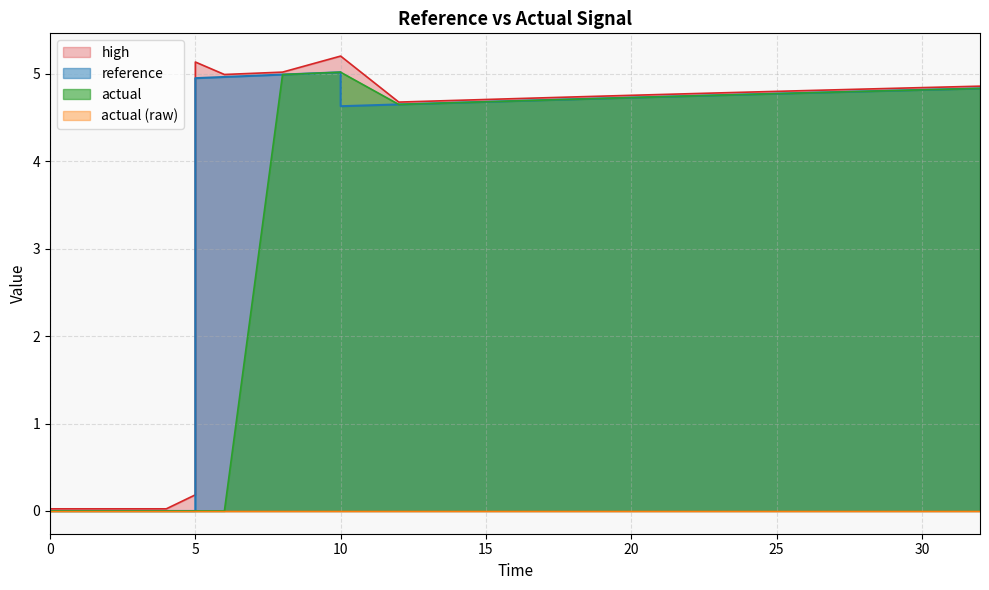

At which label does high first exceed 4?

5